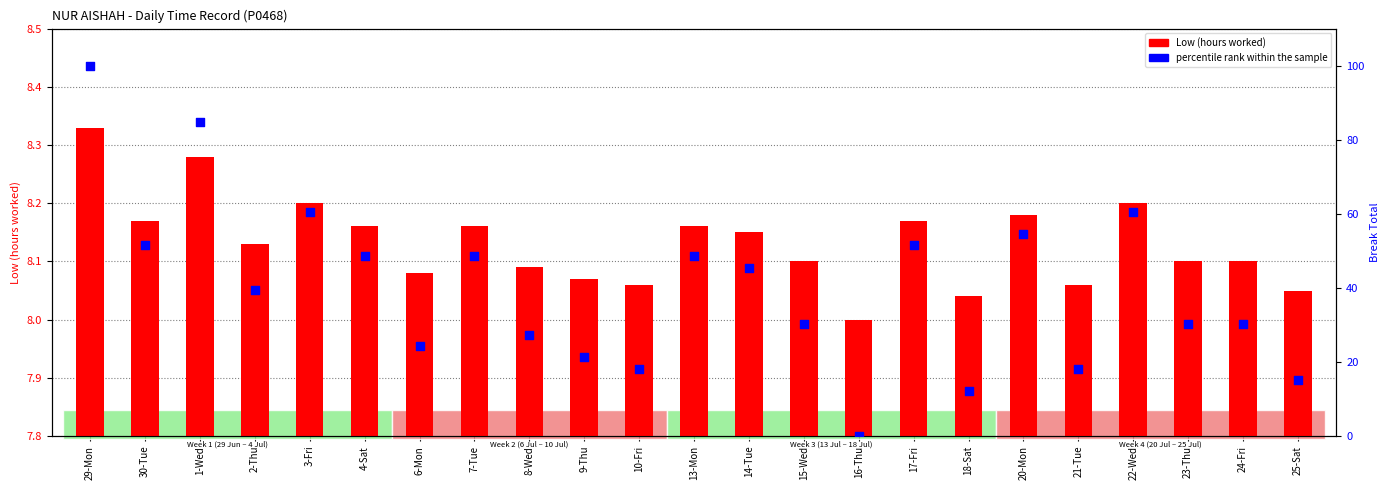

Which series has the widest spread of Y values?

percentile rank within the sample